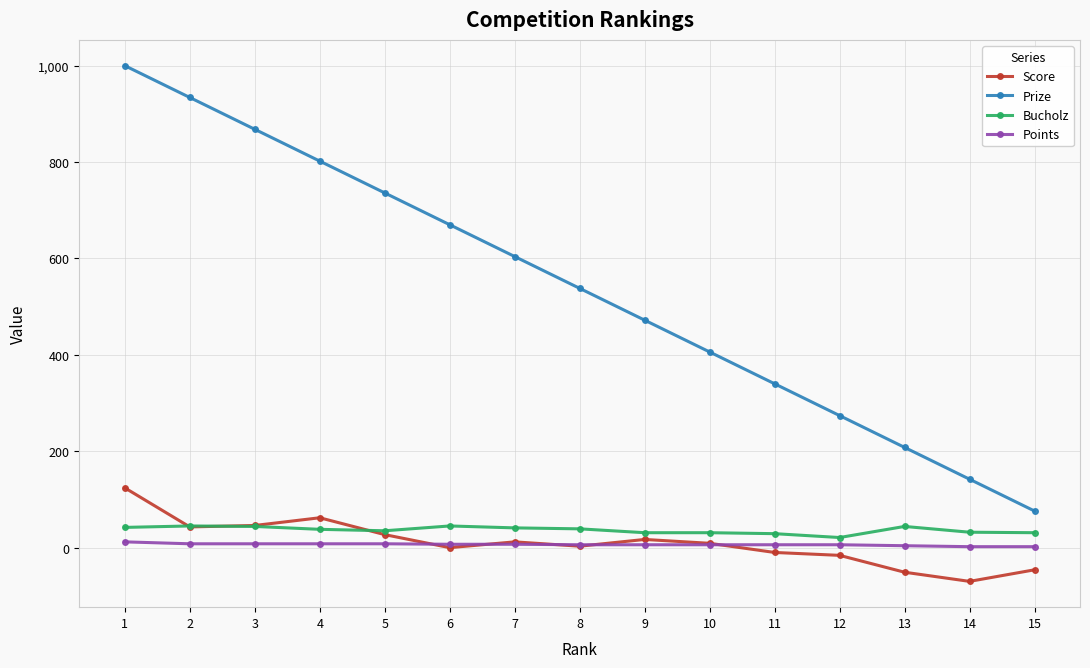

Does the chart have visible grid lines?

Yes